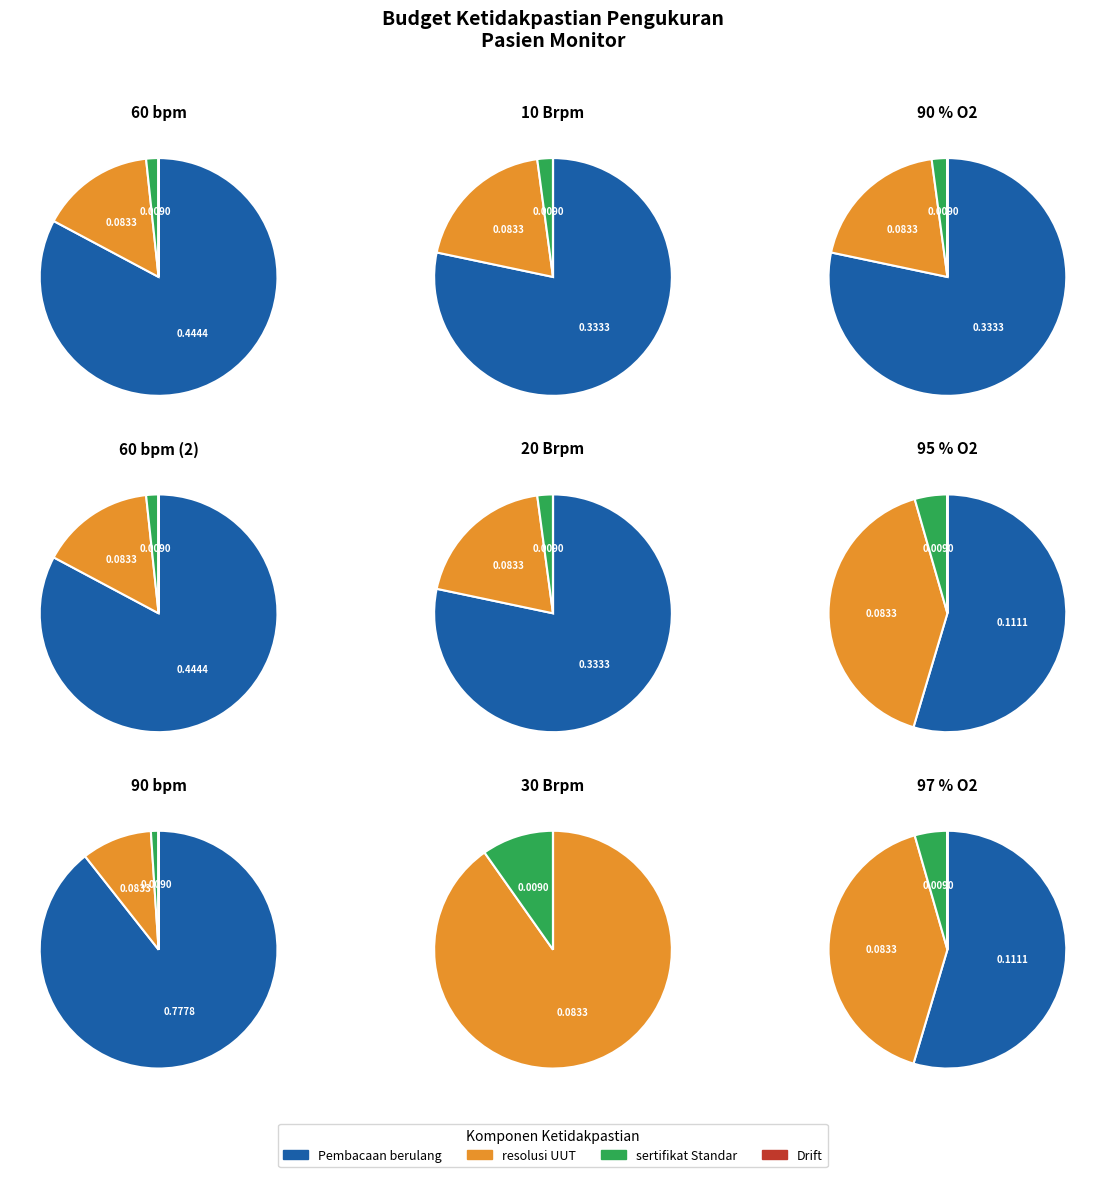

Which slice is the largest?

90 bpm